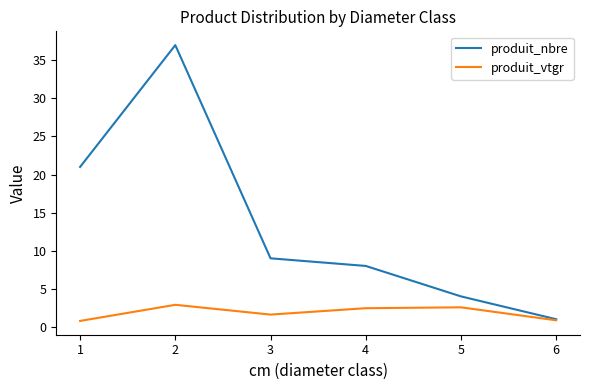

What is the approximate value of produit_vtgr at 5?

2.6